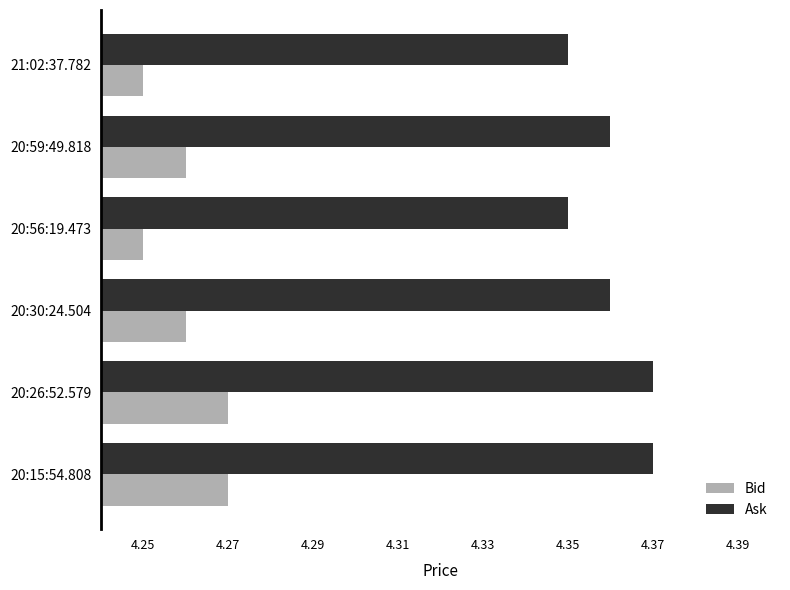

The value of Ask at 20:26:52.579 is 1.6. True or false?

False